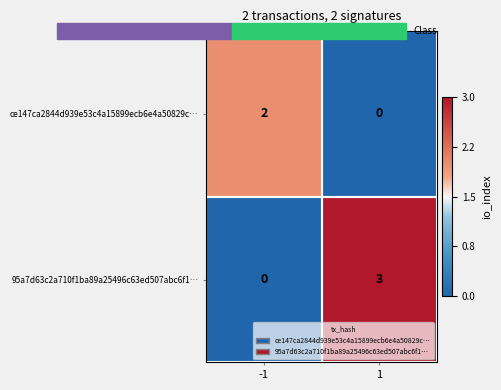

Which series has the largest range (max minus min)?

95a7d63c2a710f1ba89a25496c63ed507abc6f1…